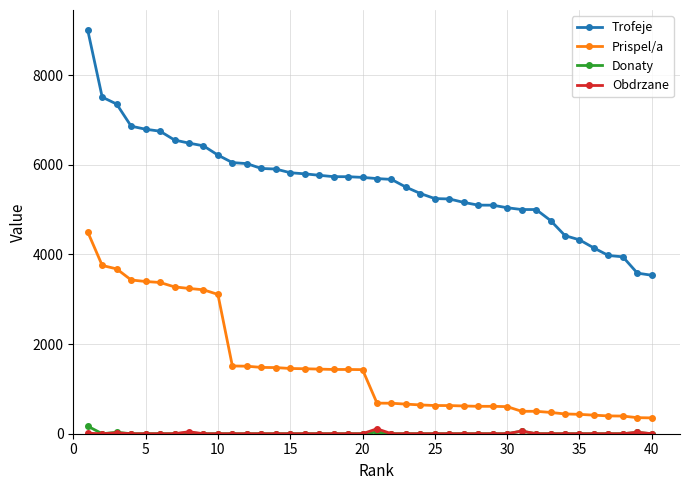

What is the difference between the maximum and minimum values in the Donaty series?

168